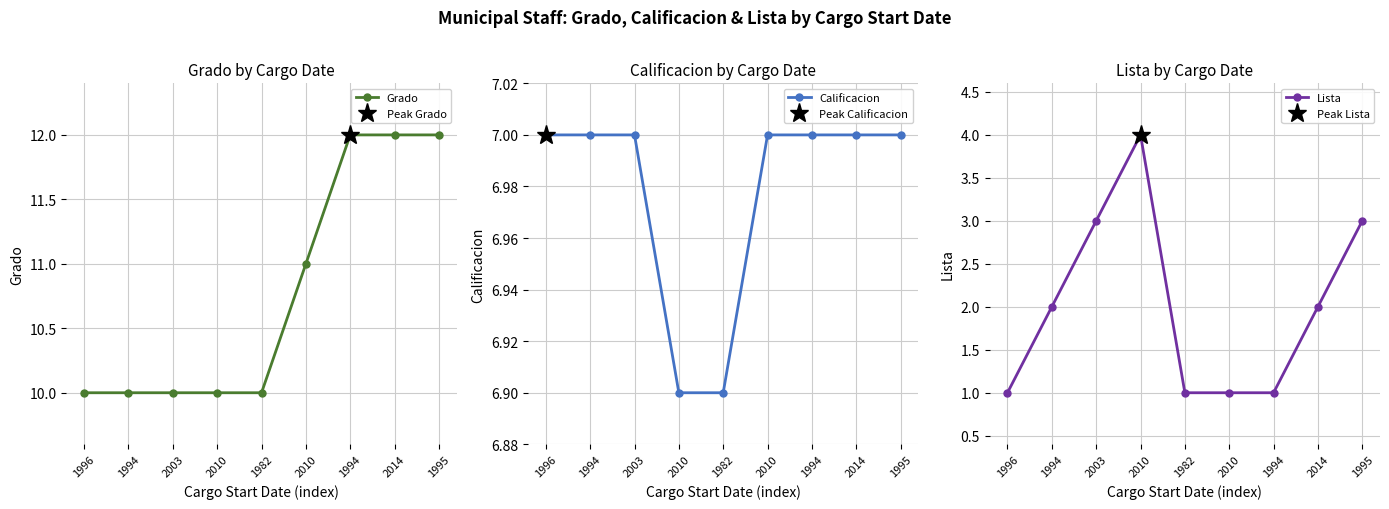

How many lines are shown in the chart?

3